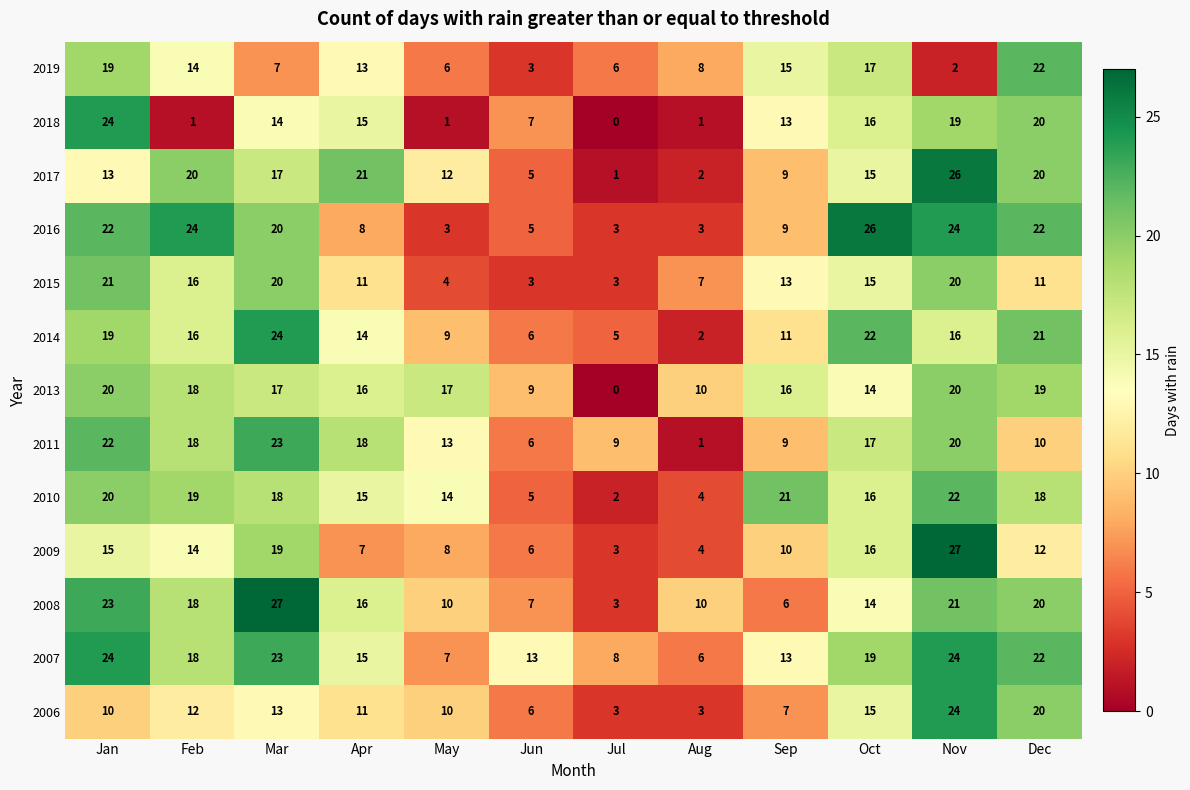

Which series has the largest range (max minus min)?

2017